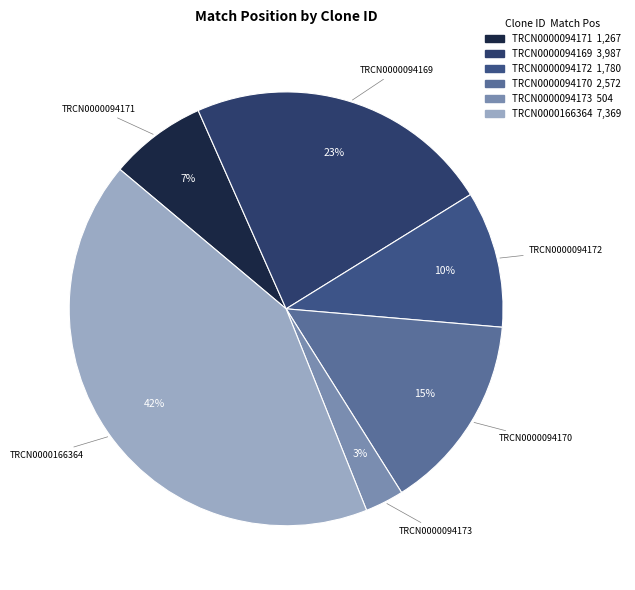

Does any single category account for the majority?

No